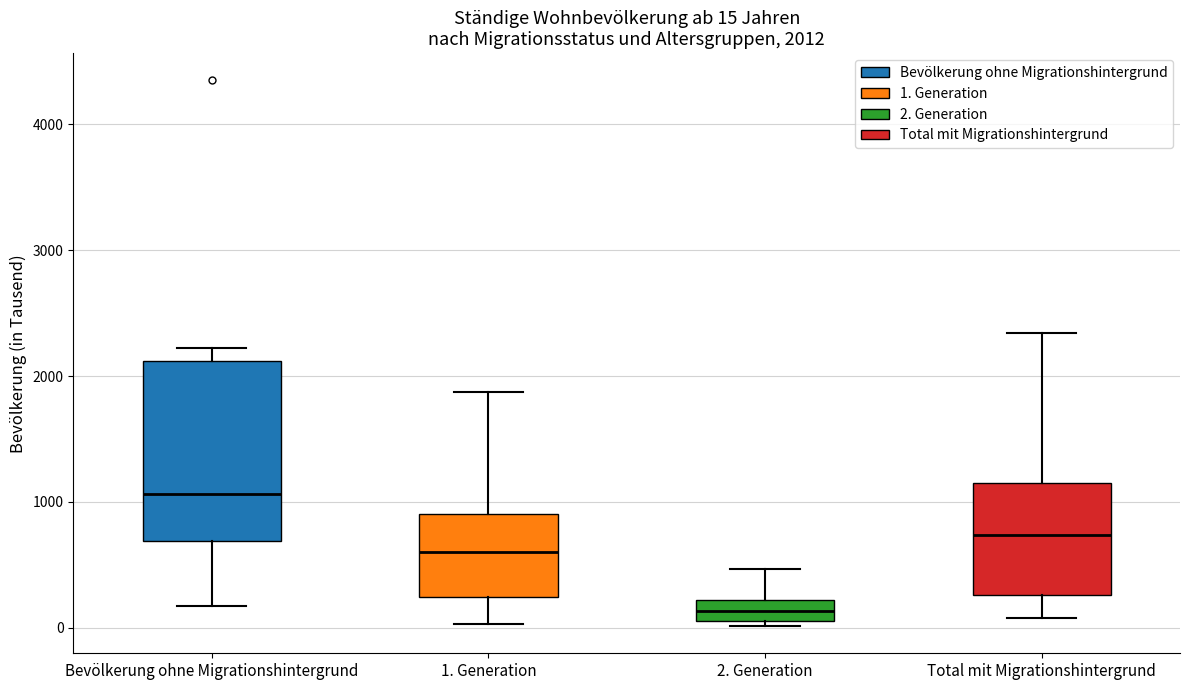

Which box is the tallest, from its lower edge to its upper edge?

Bevölkerung ohne Migrationshintergrund